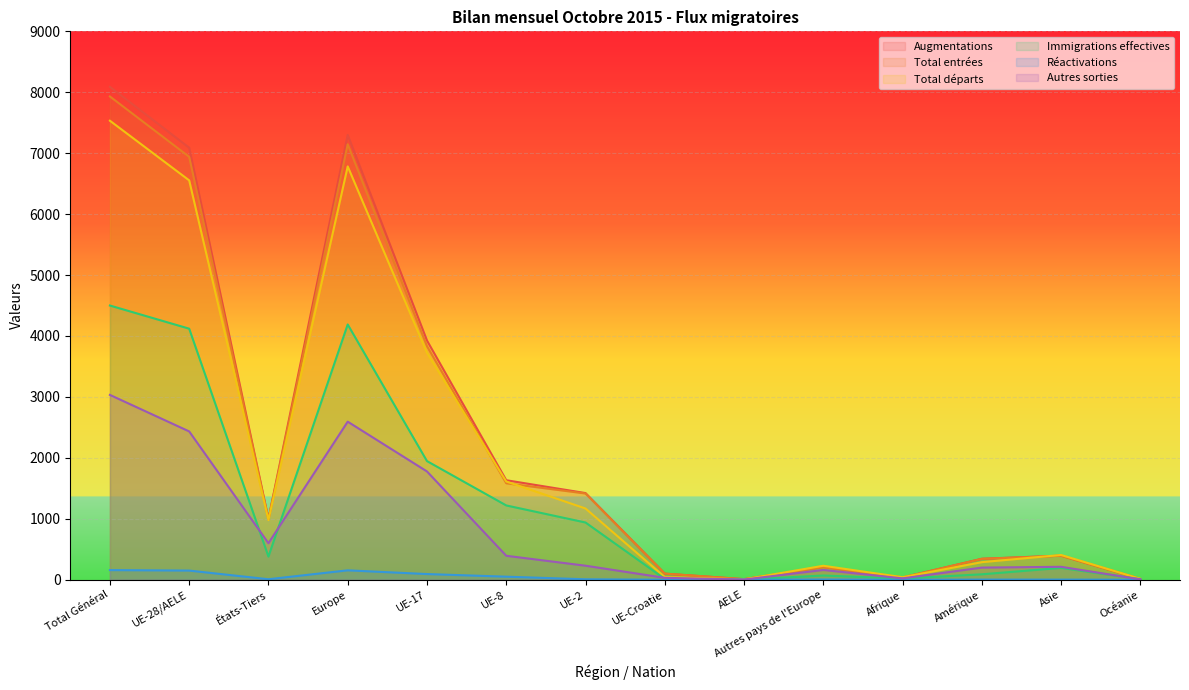

Does the chart display data point markers on the line(s)?

No